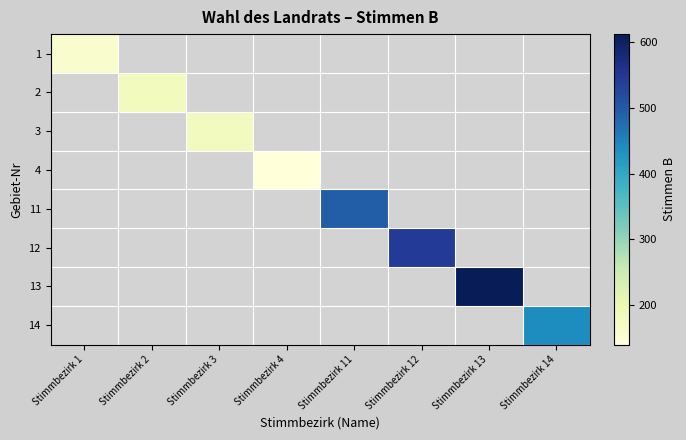

How many data points does each series have?

8